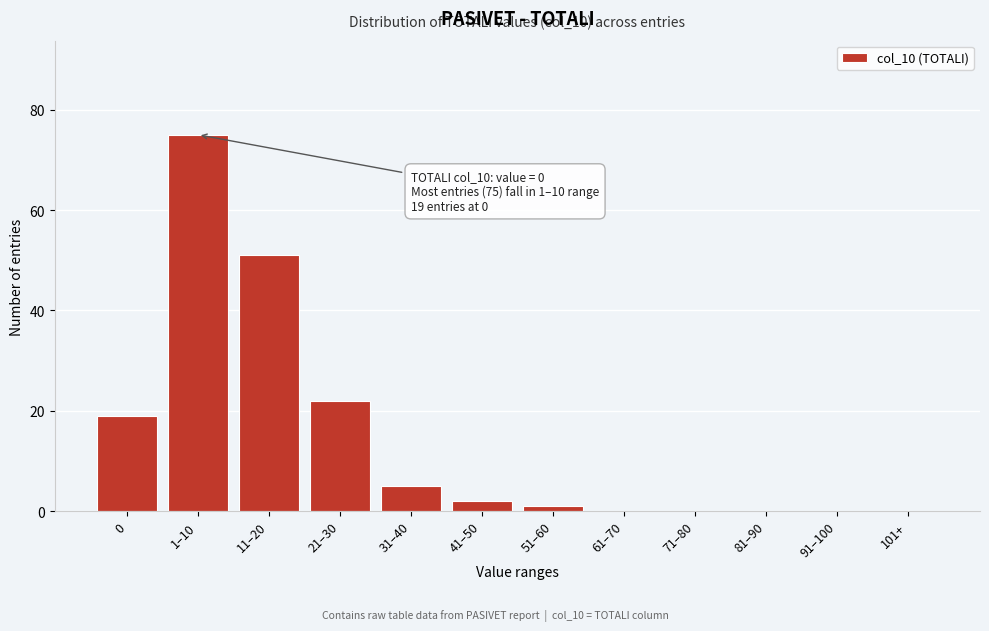

Reading right to left, list all the values displayed in this chart.

101+=0	91–100=0	81–90=0	71–80=0	61–70=0	51–60=1	41–50=2	31–40=5	21–30=22	11–20=51	1–10=75	0=19